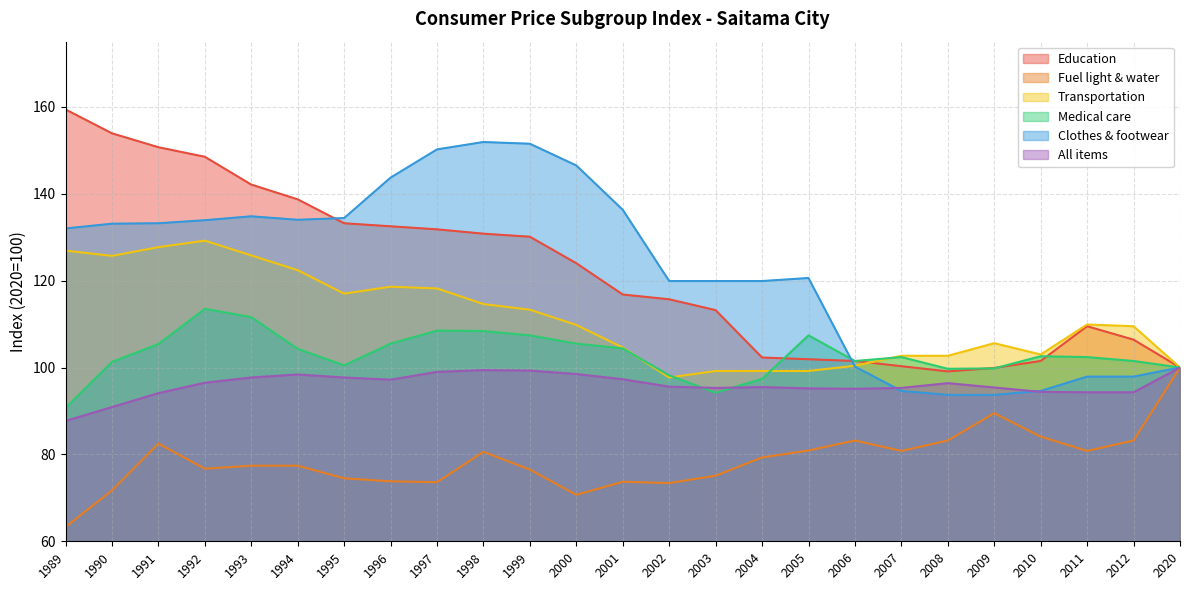

What is the value of the All items point at the 8th from the left?

97.2